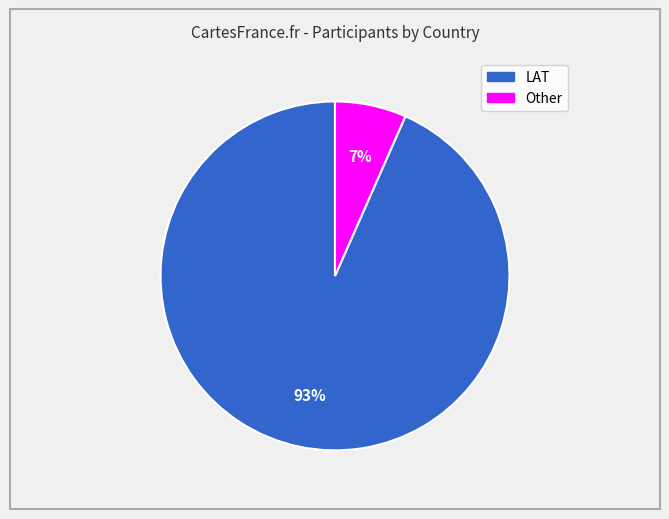

To the nearest percent, what percentage of the pie is LAT?

93%